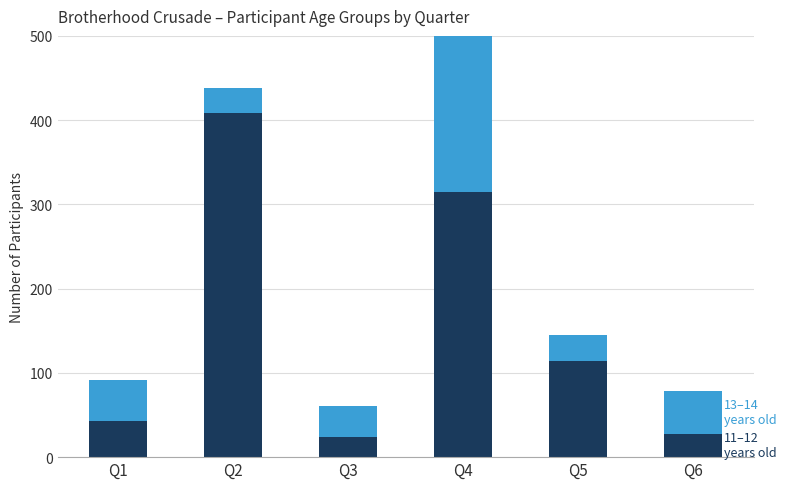

At how many categories does at least one series exceed 49?

4